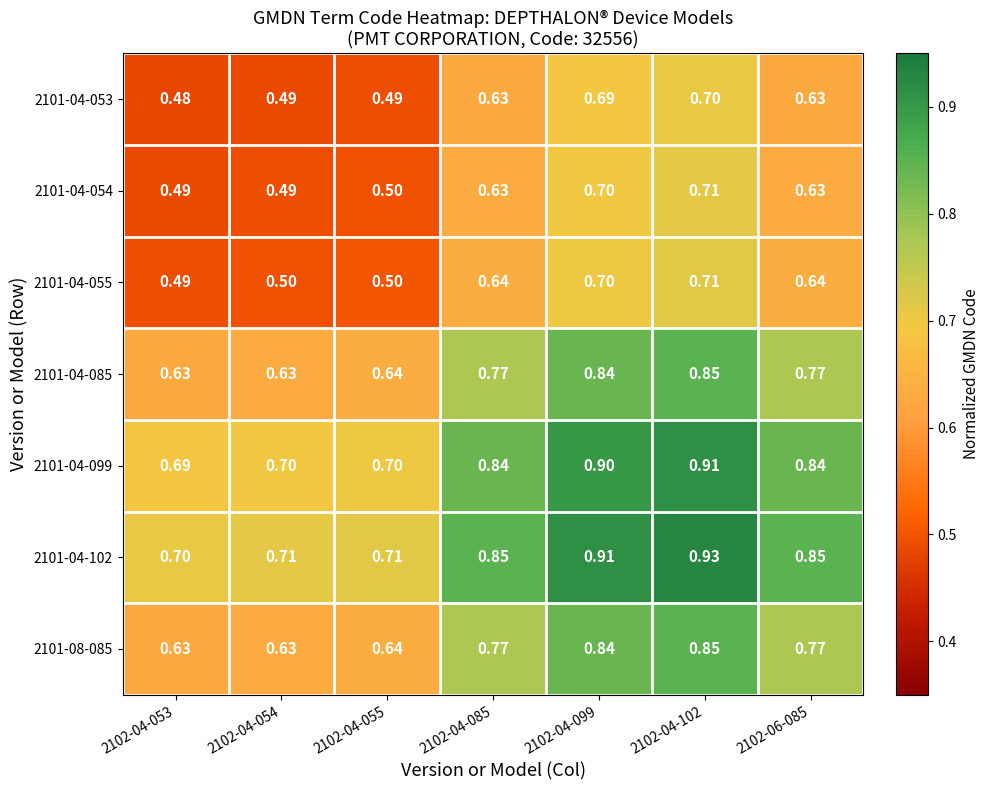

At which category is the sum across all series the highest?

2102-04-102